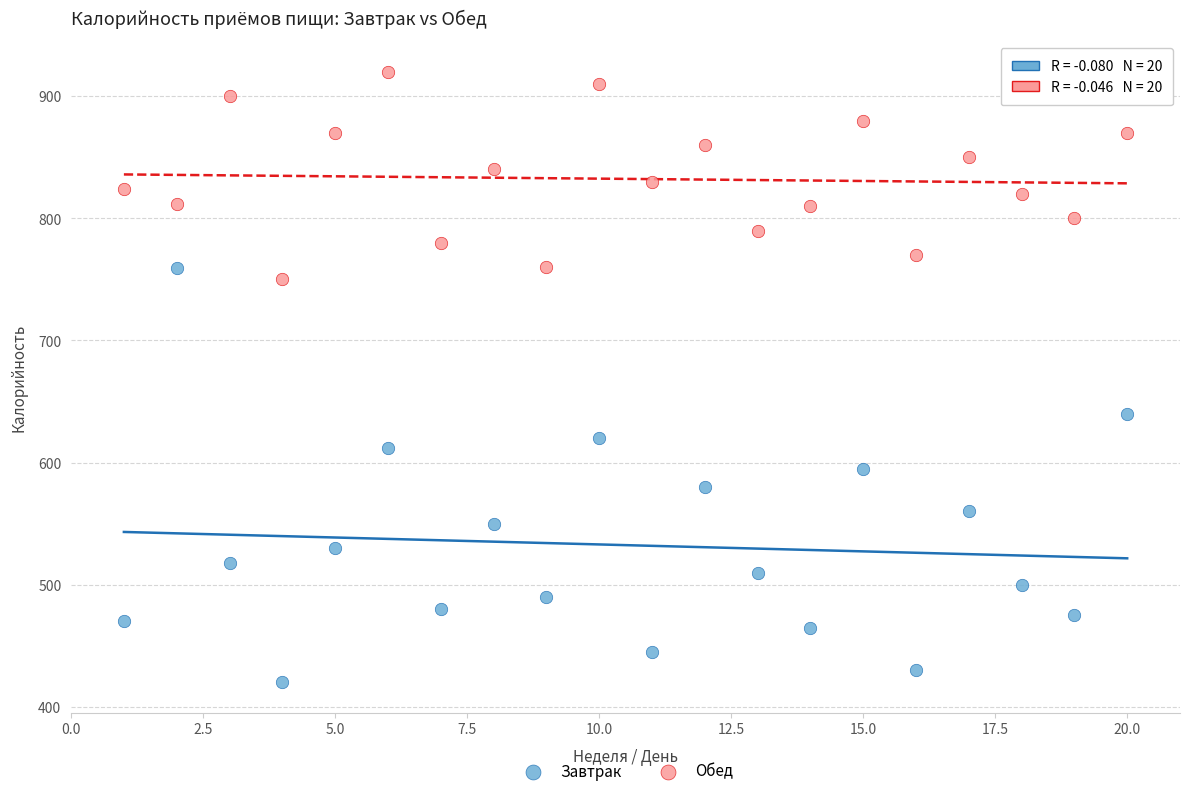

Which series reaches the minimum Y coordinate?

Завтрак